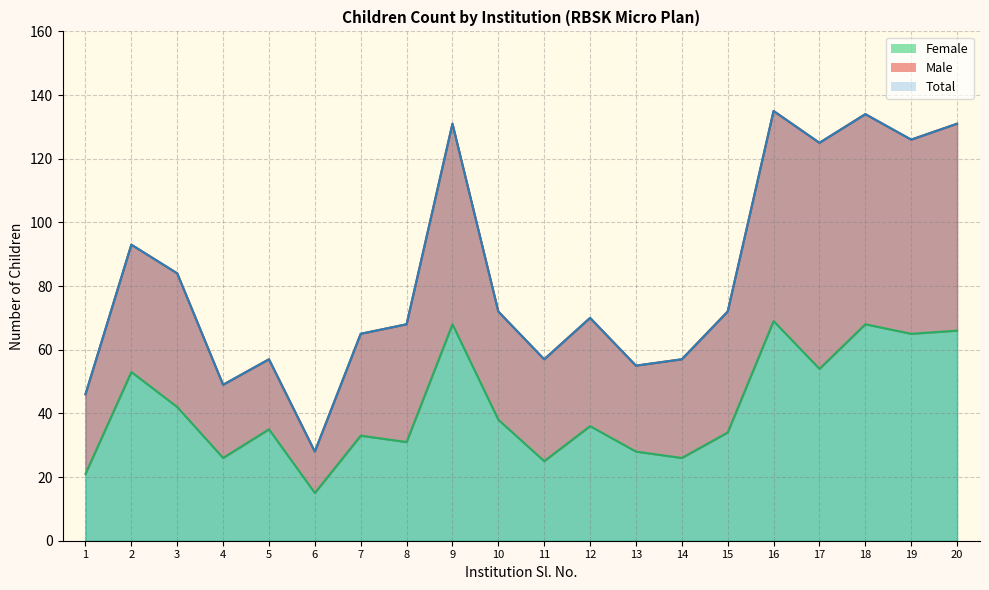

What is the difference between the highest and lowest values at 17?

71